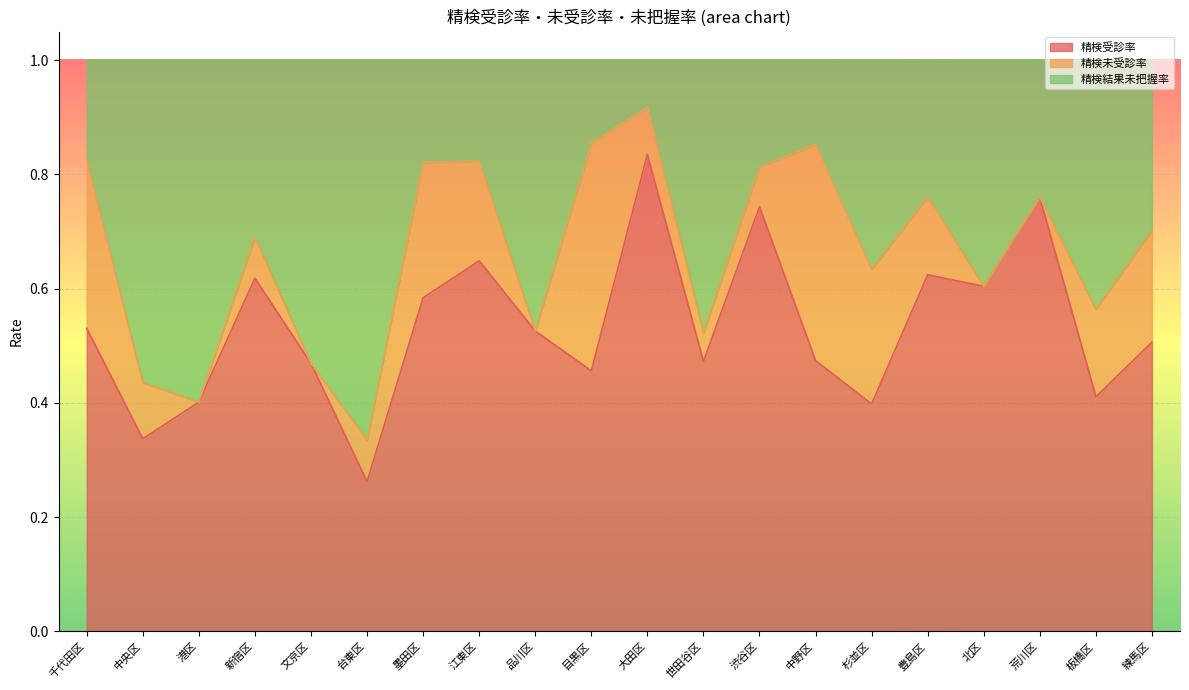

What is the total value across all series at 江東区?

1.0